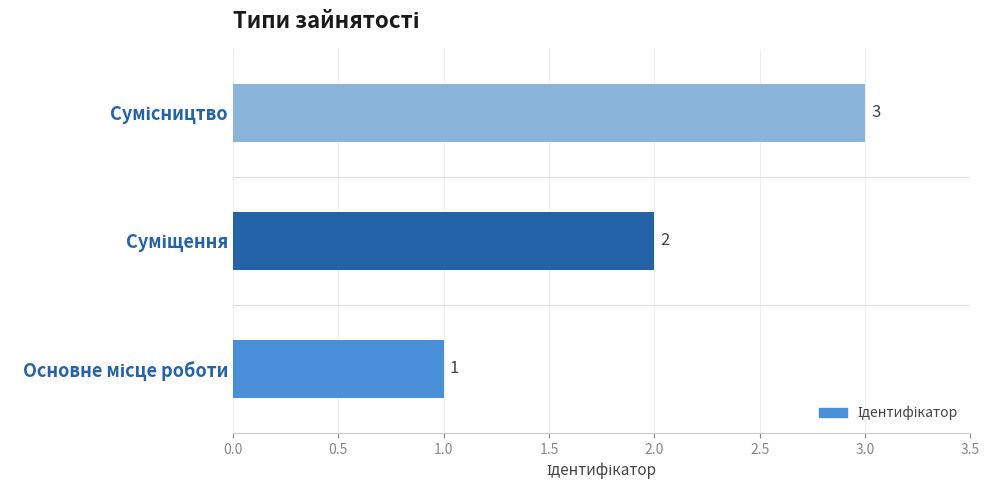

Does the chart contain any negative values?

No